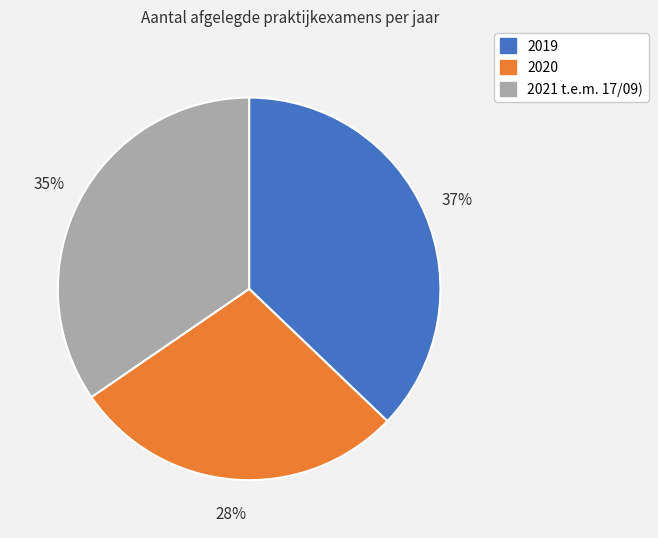

What is the ratio of the value at 2019 to the value at 2021 t.e.m. 17/09)?

1.1